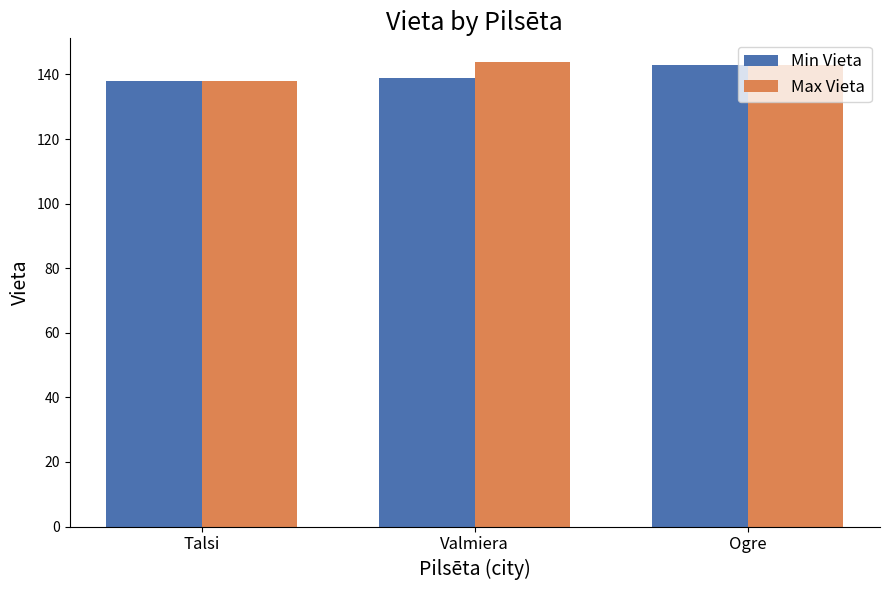

Is the value of Max Vieta at Valmiera greater than the value of Min Vieta at Talsi?

Yes